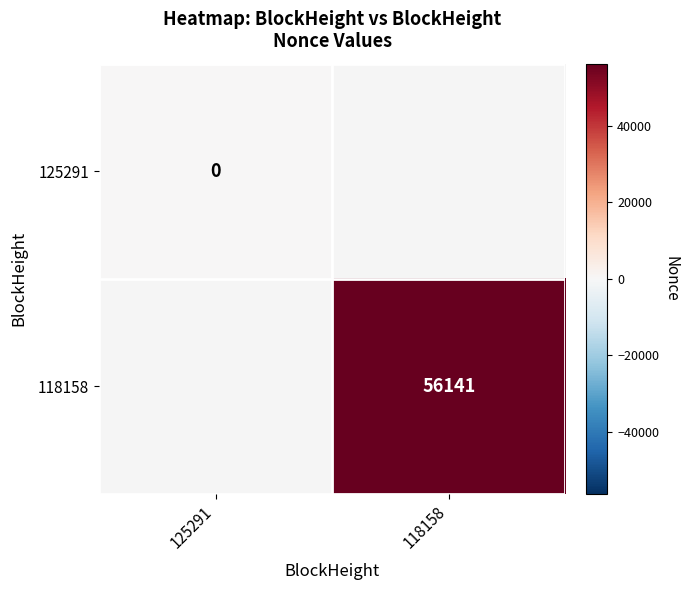

Is the value of 118158 at 118158 greater than the value of 125291 at 125291?

Yes